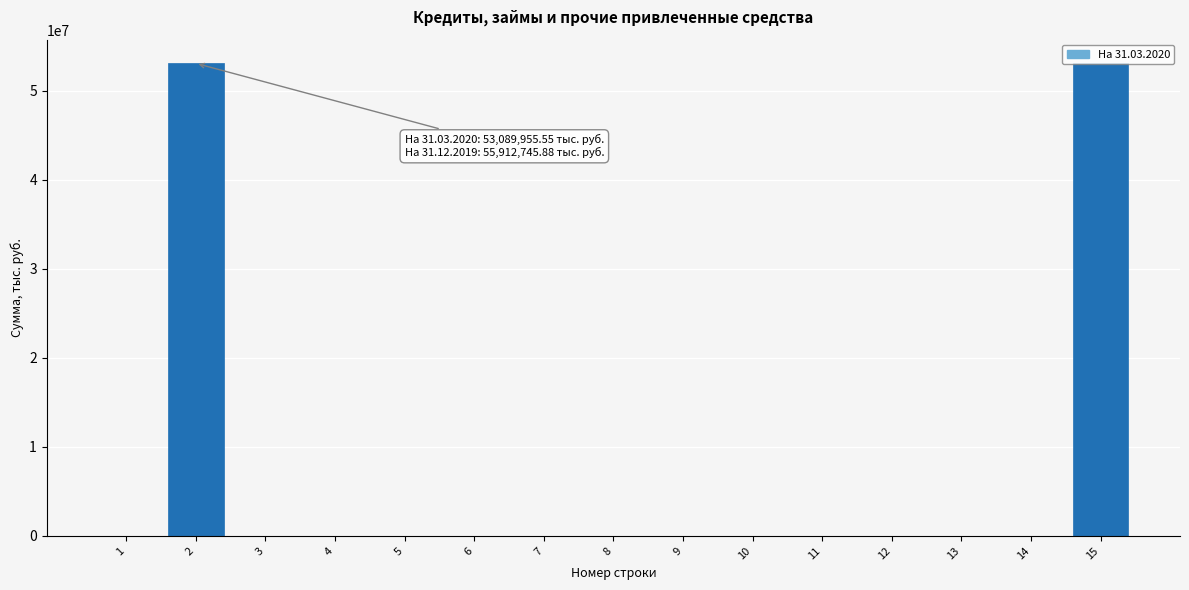

What is the sum of all values?

106179911.1